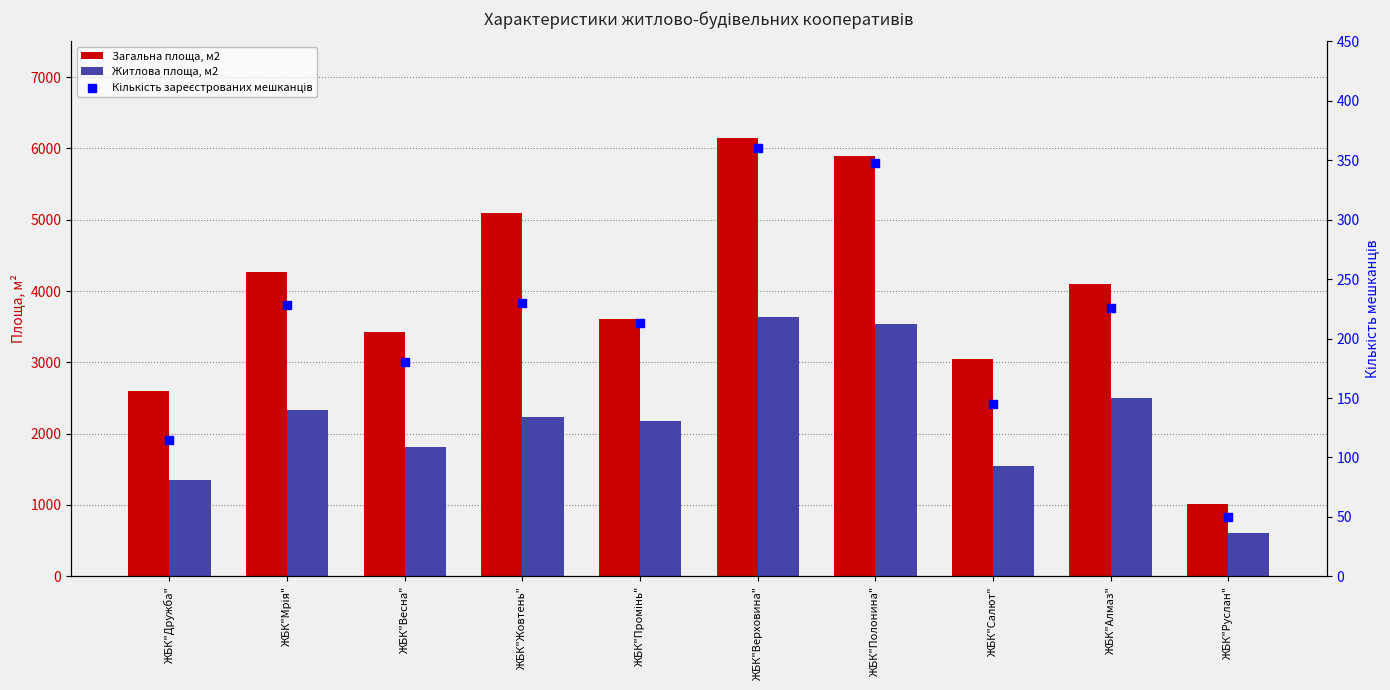

What are all the series names shown in the legend?

Загальна площа, м2, Житлова площа, м2, Кількість зареєстрованих мешканців